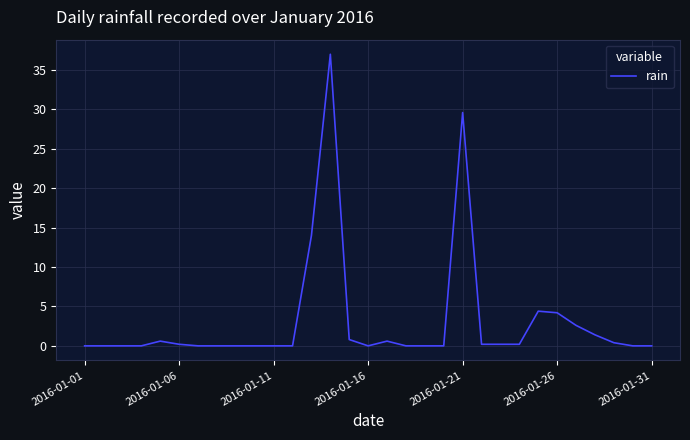

What is the difference between the maximum and minimum values?

37.0